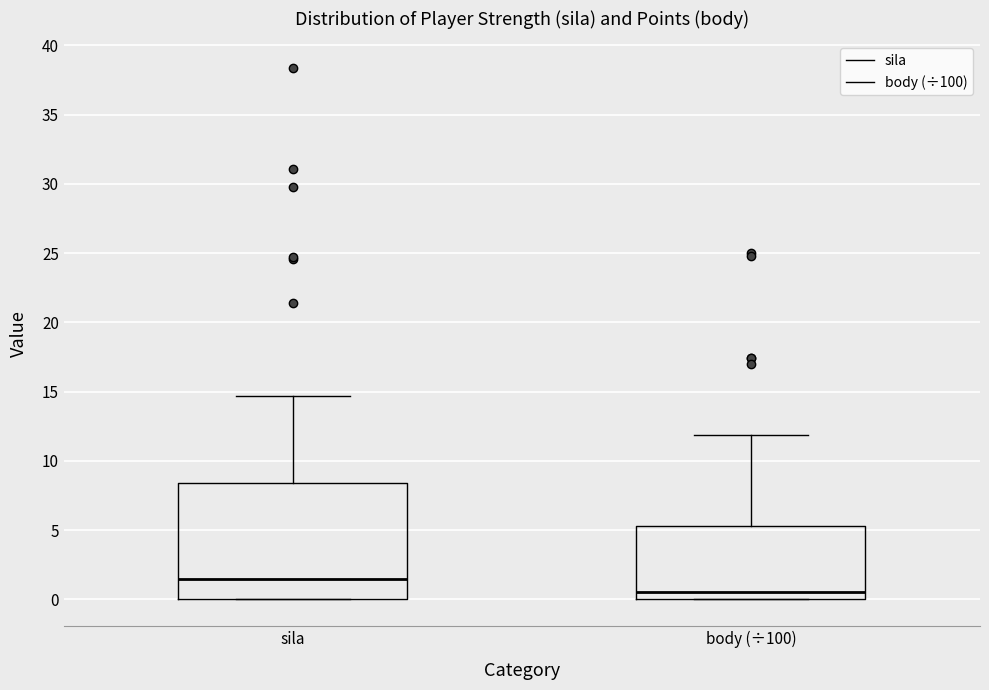

Reading left to right, transcribe this box plot: for each box, give where its median line is, the range the box spans, and where its two whiskers end, as read against the y-axis. The values are not printed on the chart, so give them approximately, as read against the axis.

sila: median 1.5, box 0.0 to 8.5, whiskers 0.0 to 14.5
body (÷100): median 0.5, box 0.0 to 5.5, whiskers 0.0 to 12.0